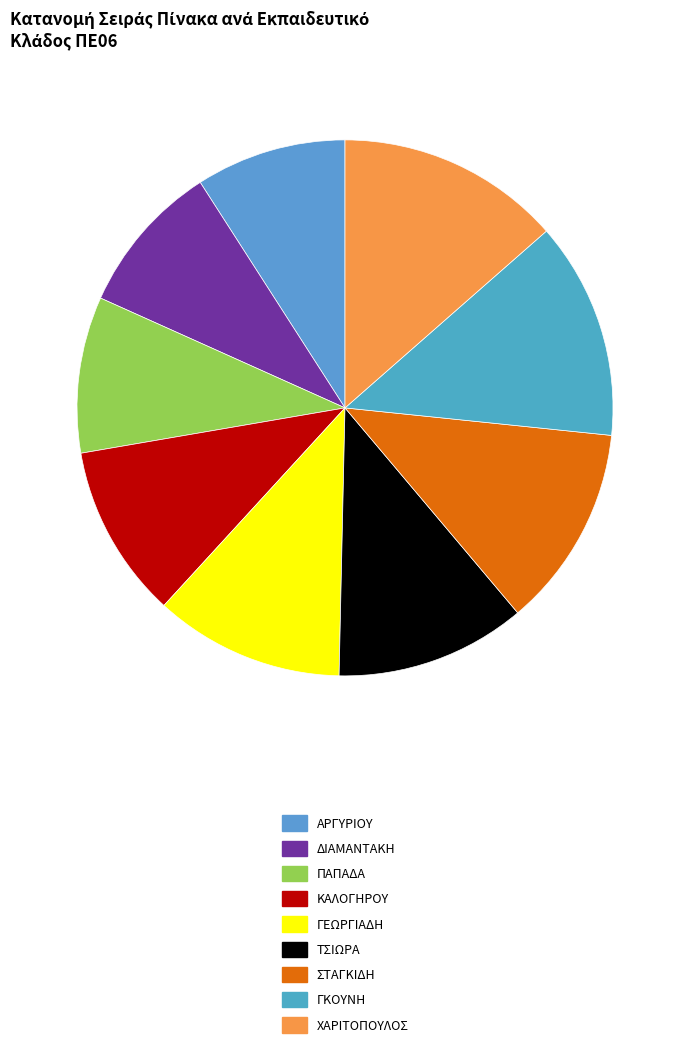

How many segments does this pie chart have?

9